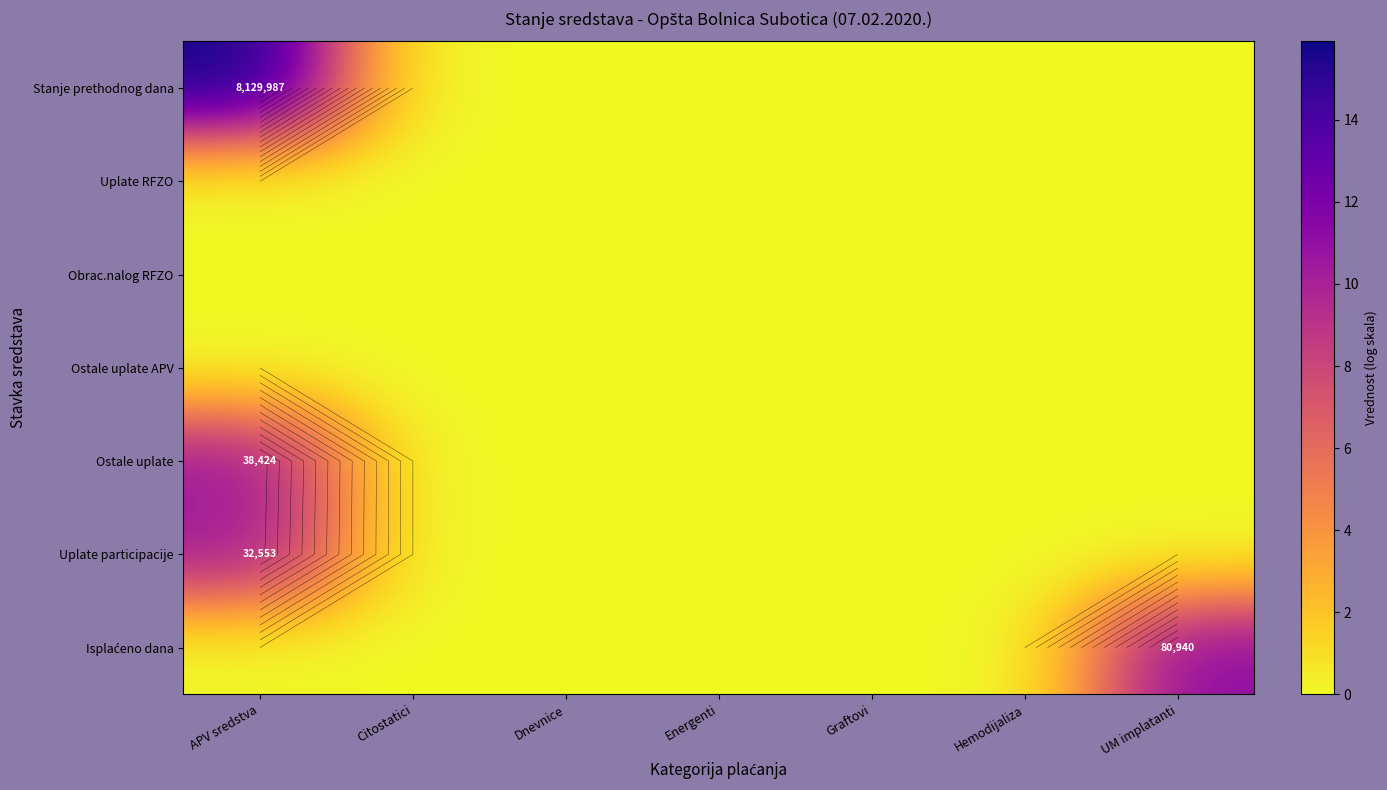

Is it true that Uplate participacije equals 3.4 at UM implatanti?

False